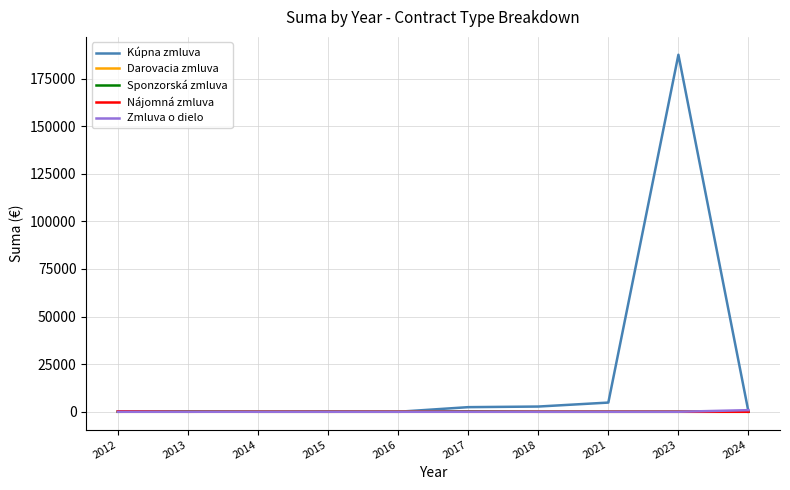

True or false: Kúpna zmluva has a value of 58448.1 at 2016.

False